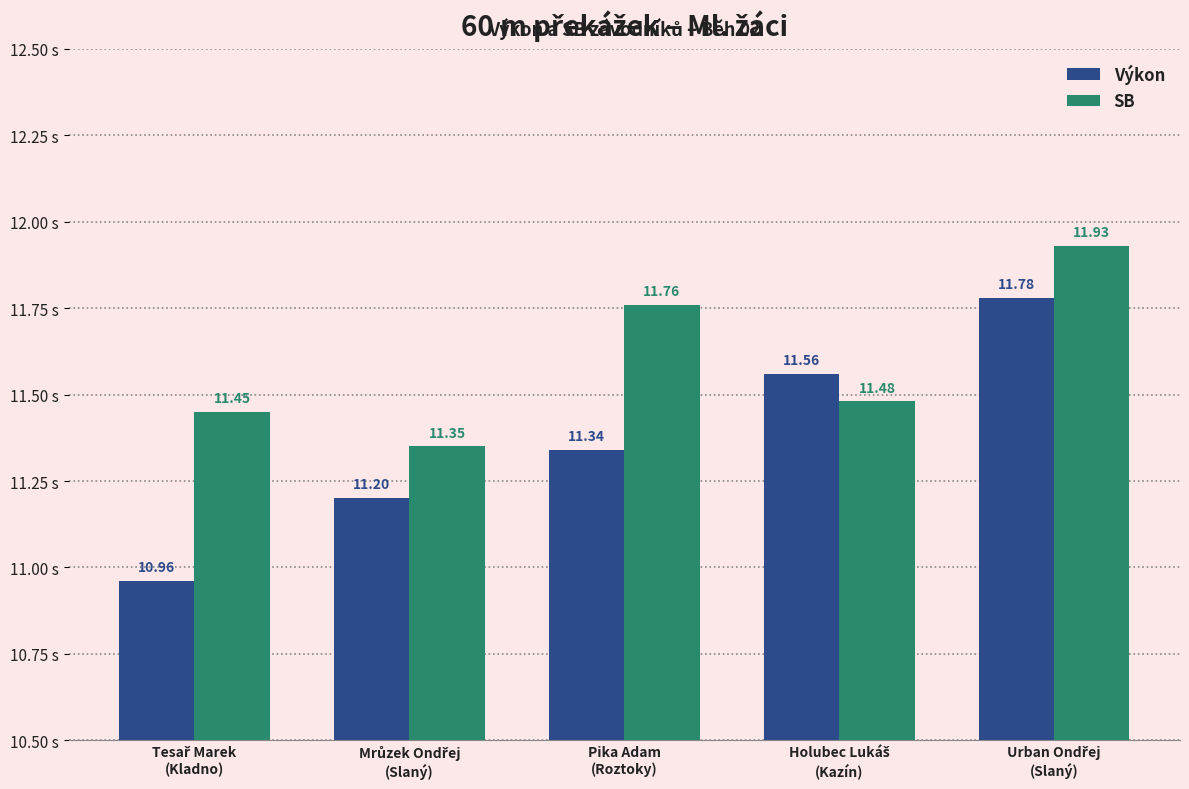

How many data points does each series have?

5